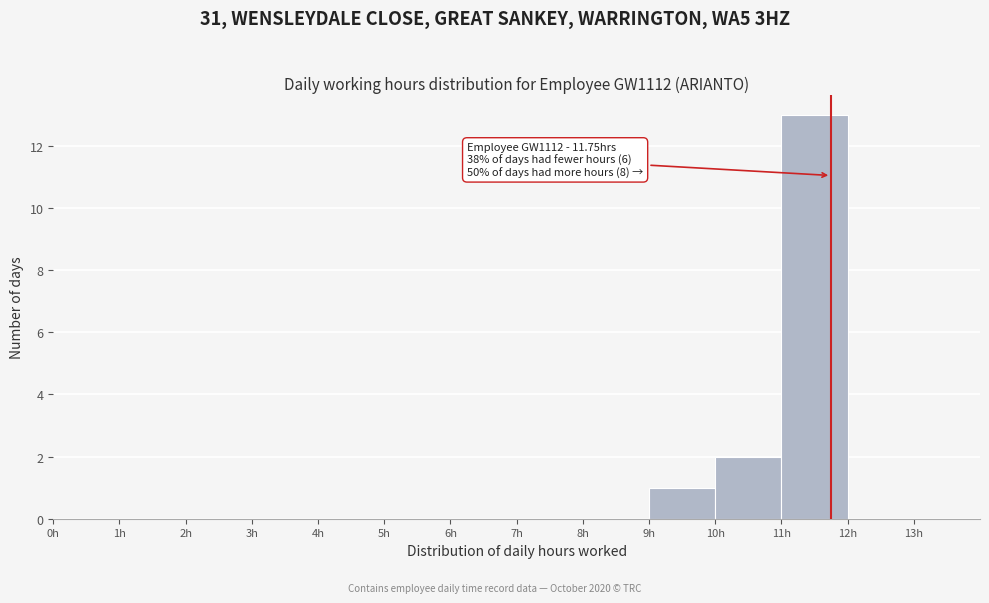

Over which range of the x-axis is the bar tallest?

11 to 12